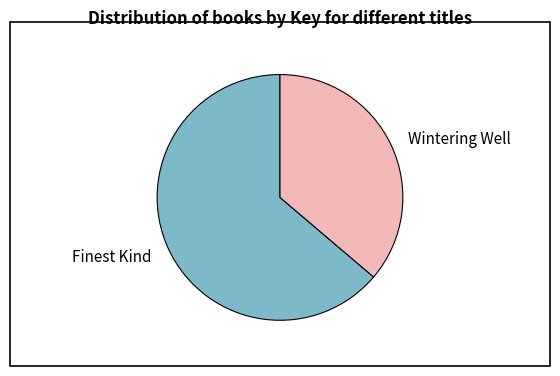

Which has a higher value, Finest Kind or Wintering Well?

Finest Kind